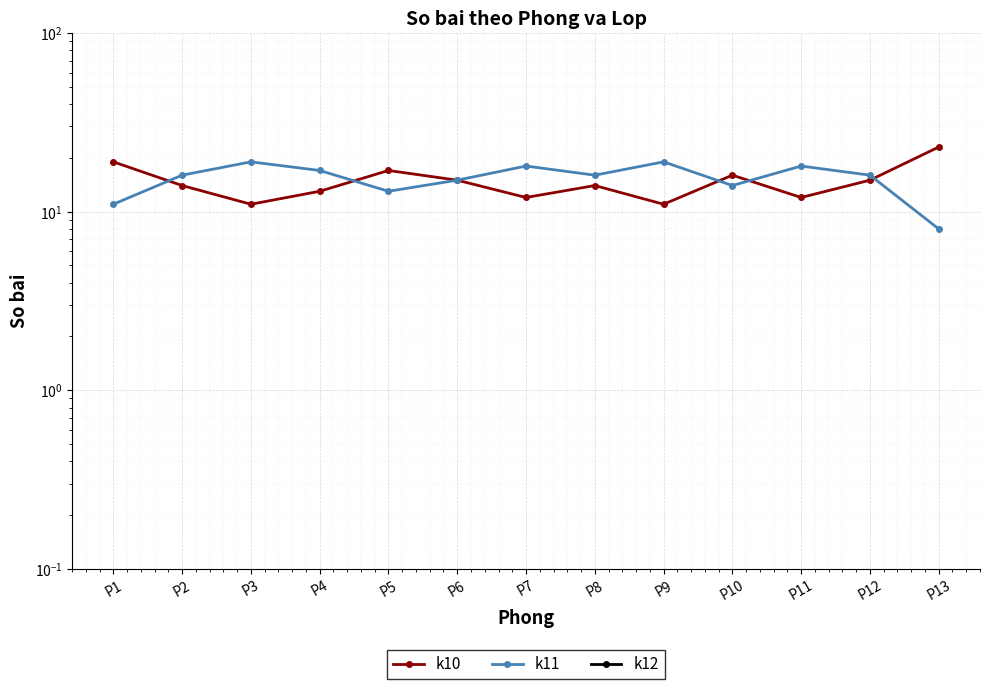

Which label corresponds to the smallest value in the chart?

P1